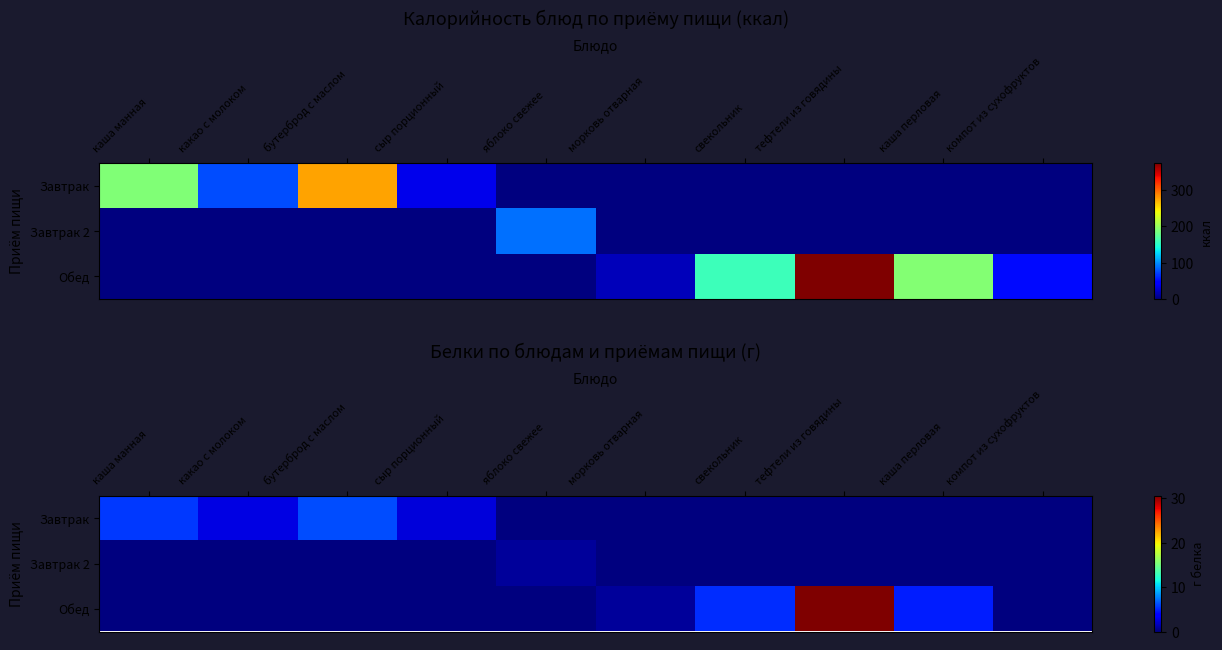

Between бутерброд с маслом and каша перловая, which is larger?

бутерброд с маслом